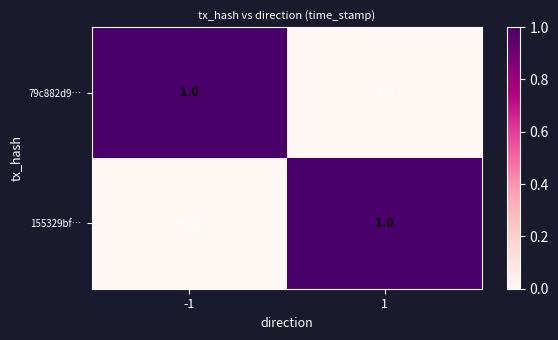

List the labels in order of 155329bf… value, largest first.

1, -1